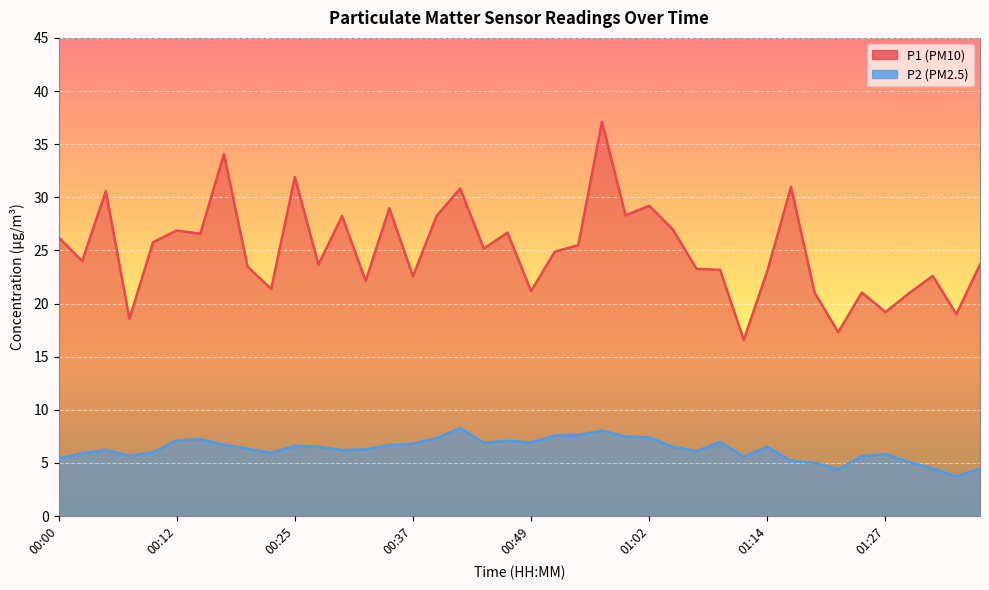

List the labels in order of P1 value, largest first.

00:57, 00:17, 00:25, 01:17, 00:42, 00:05, 01:02, 00:34, 00:59, 00:30, 00:39, 01:04, 00:12, 00:47, 00:15, 00:00, 00:10, 00:54, 00:44, 00:52, 00:02, 00:27, 01:37, 00:20, 01:07, 01:09, 01:14, 01:32, 00:37, 00:32, 00:22, 00:49, 01:19, 01:24, 01:29, 01:27, 01:34, 00:07, 01:22, 01:12